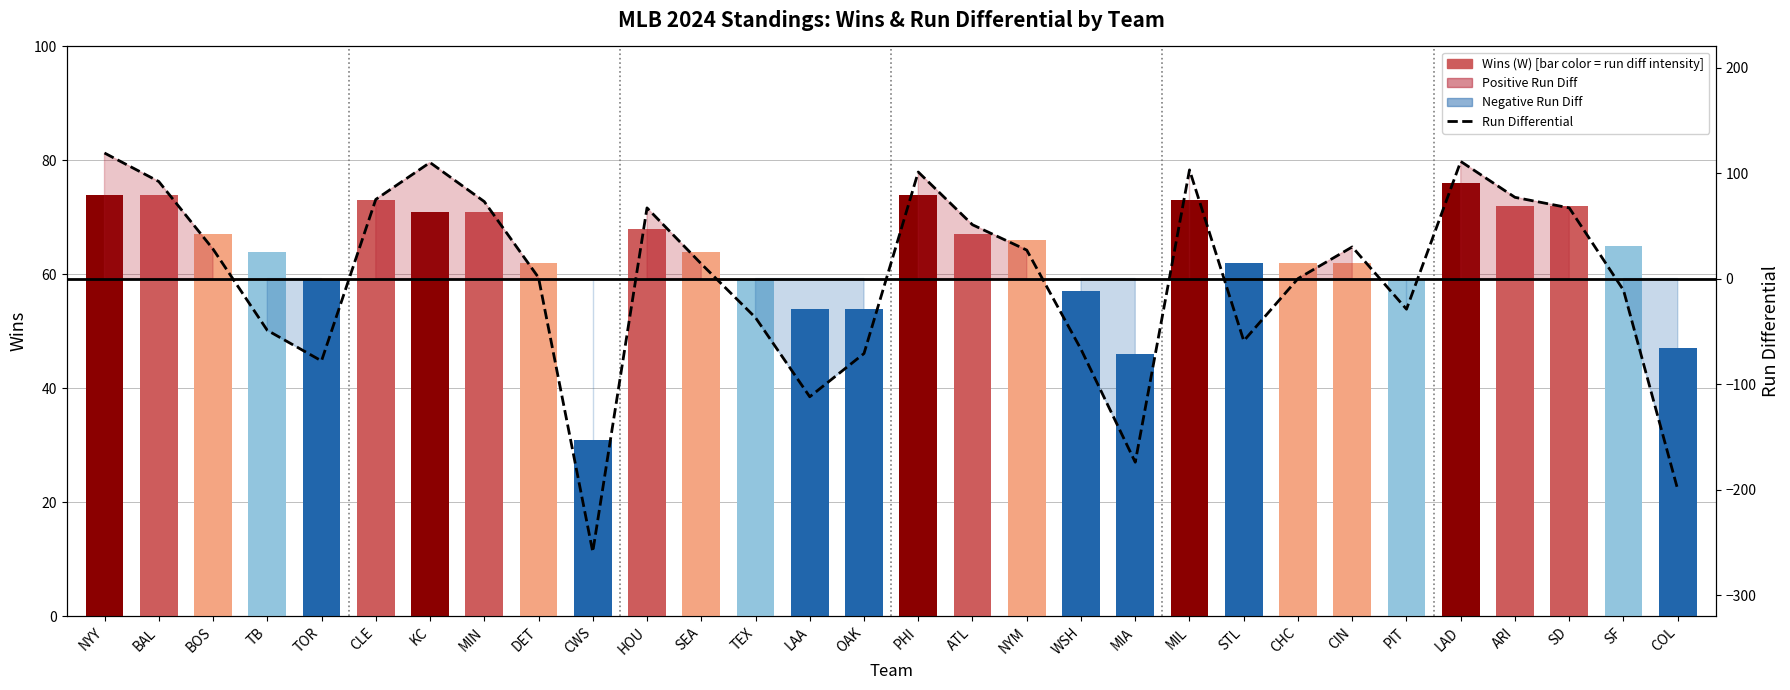

Reading left to right, what are all the values shown in this chart?

Wins (W): 74	74	67	64	59	73	71	71	62	31	68	64	59	54	54	74	67	66	57	46	73	62	62	62	59	76	72	72	65	47
Run Differential: 119	92	28	-49	-78	75	110	73	1	-259	67	14	-37	-112	-71	101	51	27	-67	-174	103	-59	0	30	-29	111	77	67	-11	-200